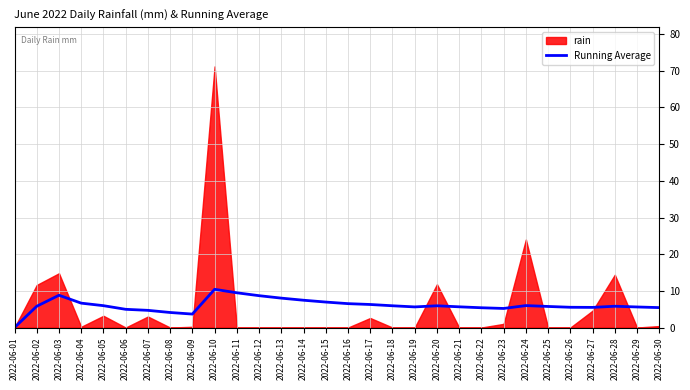

What is the sum of all values?

181.7